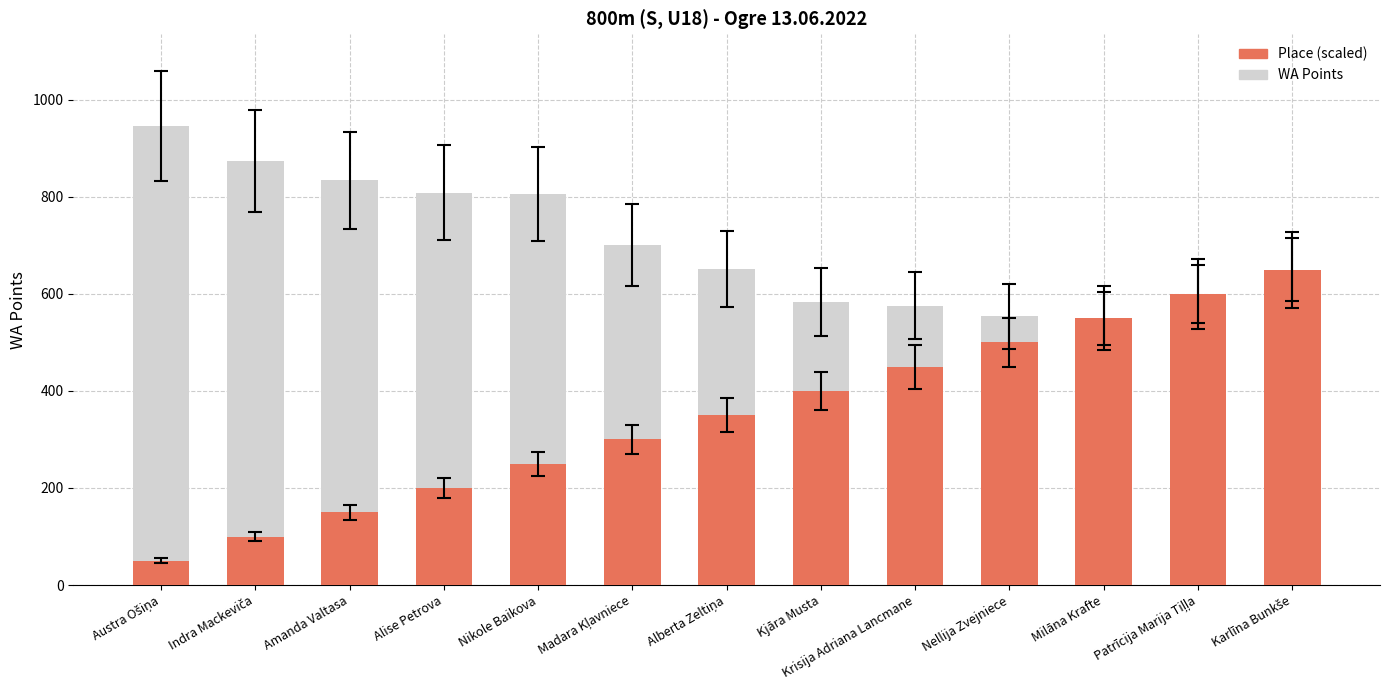

What is the total value across all series at Kjāra Musta?

583